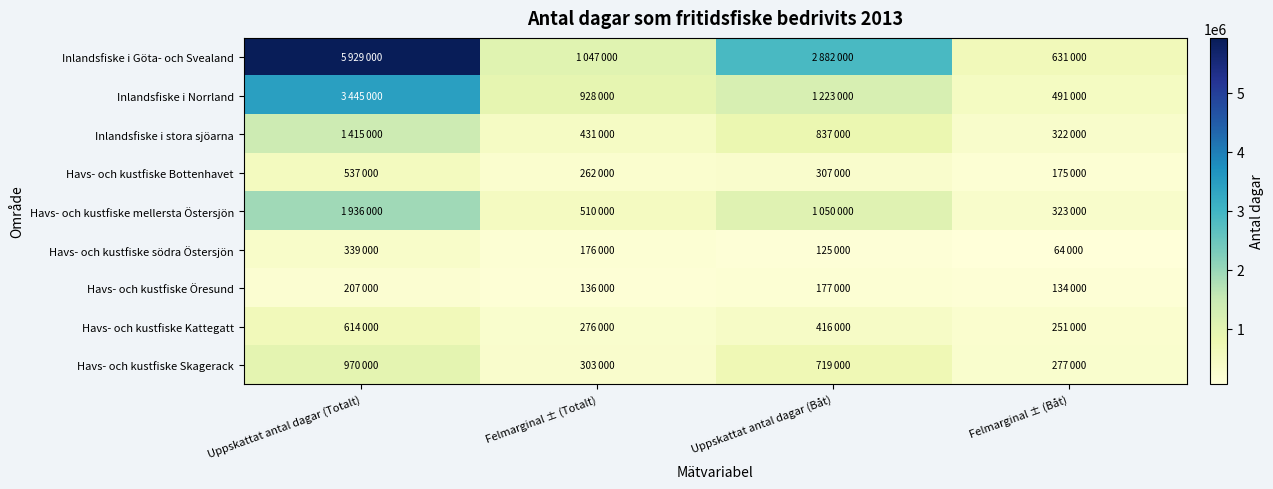

Reading left to right, what are all the values shown in this chart?

Inlandsfiske i Göta- och Svealand: Uppskattat antal dagar (Totalt)=5929000	Felmarginal ± (Totalt)=1047000	Uppskattat antal dagar (Båt)=2882000	Felmarginal ± (Båt)=631000
Inlandsfiske i Norrland: Uppskattat antal dagar (Totalt)=3445000	Felmarginal ± (Totalt)=928000	Uppskattat antal dagar (Båt)=1223000	Felmarginal ± (Båt)=491000
Inlandsfiske i stora sjöarna: Uppskattat antal dagar (Totalt)=1415000	Felmarginal ± (Totalt)=431000	Uppskattat antal dagar (Båt)=837000	Felmarginal ± (Båt)=322000
Havs- och kustfiske Bottenhavet: Uppskattat antal dagar (Totalt)=537000	Felmarginal ± (Totalt)=262000	Uppskattat antal dagar (Båt)=307000	Felmarginal ± (Båt)=175000
Havs- och kustfiske mellersta Östersjön: Uppskattat antal dagar (Totalt)=1936000	Felmarginal ± (Totalt)=510000	Uppskattat antal dagar (Båt)=1050000	Felmarginal ± (Båt)=323000
Havs- och kustfiske södra Östersjön: Uppskattat antal dagar (Totalt)=339000	Felmarginal ± (Totalt)=176000	Uppskattat antal dagar (Båt)=125000	Felmarginal ± (Båt)=64000
Havs- och kustfiske Öresund: Uppskattat antal dagar (Totalt)=207000	Felmarginal ± (Totalt)=136000	Uppskattat antal dagar (Båt)=177000	Felmarginal ± (Båt)=134000
Havs- och kustfiske Kattegatt: Uppskattat antal dagar (Totalt)=614000	Felmarginal ± (Totalt)=276000	Uppskattat antal dagar (Båt)=416000	Felmarginal ± (Båt)=251000
Havs- och kustfiske Skagerack: Uppskattat antal dagar (Totalt)=970000	Felmarginal ± (Totalt)=303000	Uppskattat antal dagar (Båt)=719000	Felmarginal ± (Båt)=277000